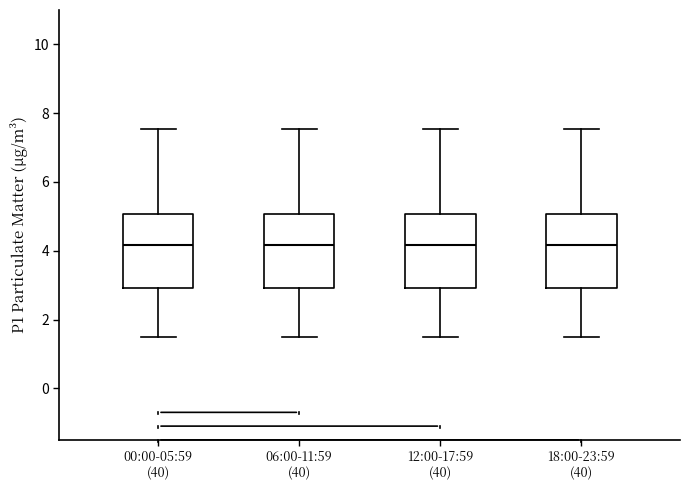

Reading left to right, read every box against the y-axis: the position of its median line, the range the box covers, and the ends of its whiskers. The values are not printed on the chart, so give them approximately, as read against the axis.

00:00-05:59 (40): median 4.2, box 3.0 to 5.0, whiskers 1.6 to 7.6
06:00-11:59 (40): median 4.2, box 3.0 to 5.0, whiskers 1.6 to 7.6
12:00-17:59 (40): median 4.2, box 3.0 to 5.0, whiskers 1.6 to 7.6
18:00-23:59 (40): median 4.2, box 3.0 to 5.0, whiskers 1.6 to 7.6